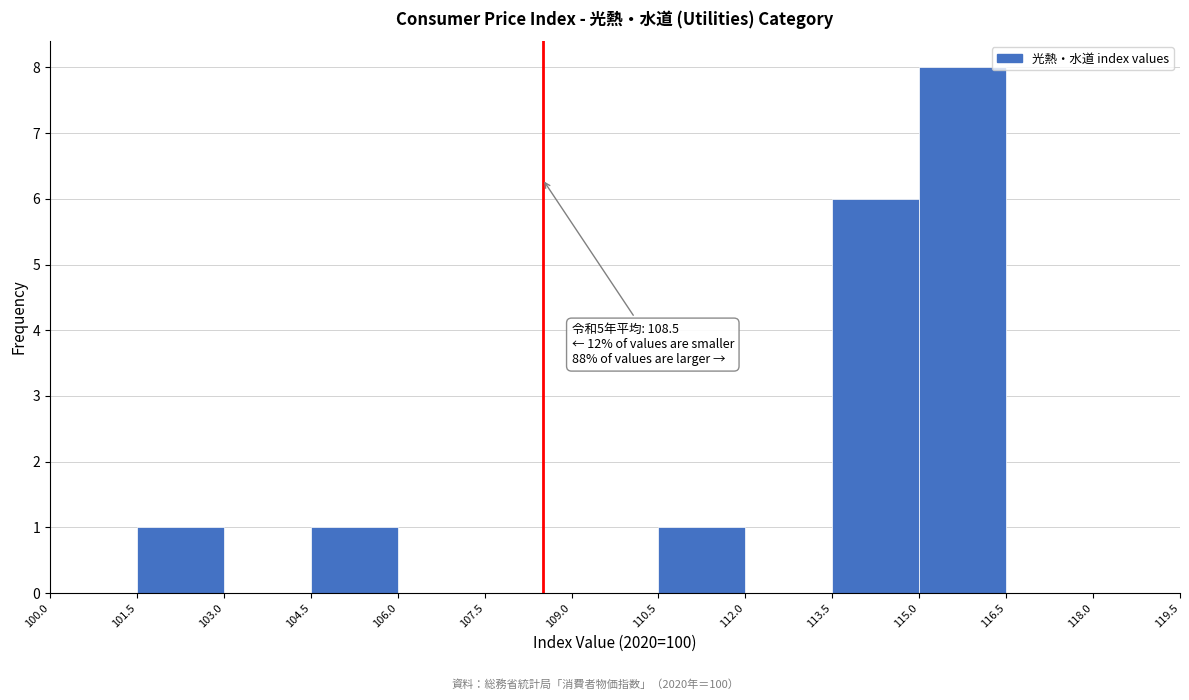

Which range on the x-axis has the tallest bar?

115.0 to 116.5